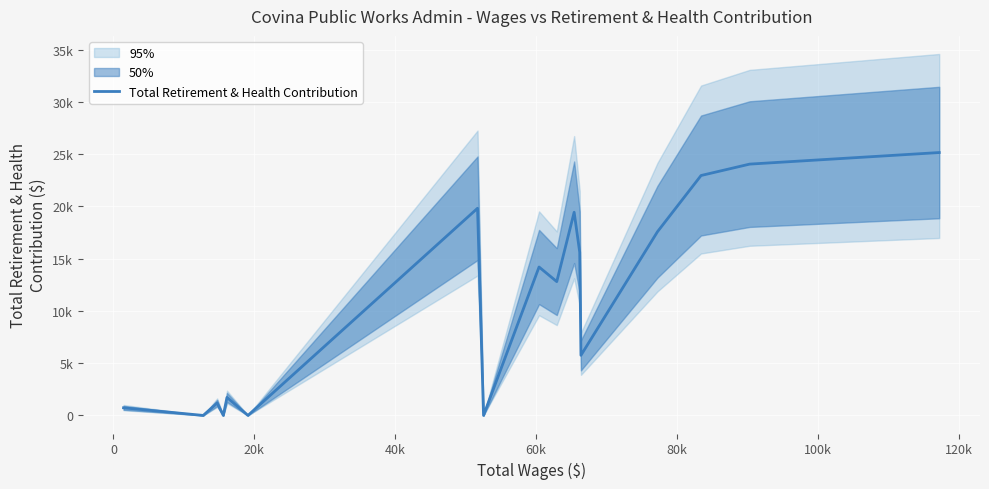

How many points are lower than both their immediate neighbors (excluding endpoints)?

6